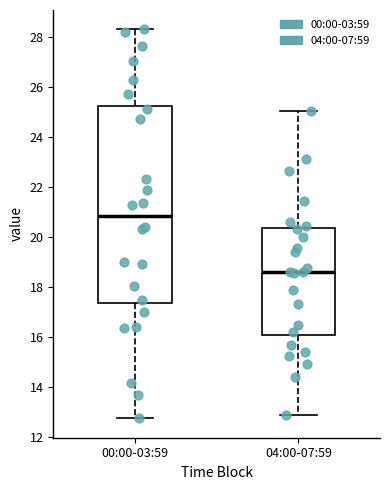

Reading left to right, transcribe this box plot: for each box, give where its median line is, the range the box spans, and where its two whiskers end, as read against the y-axis. The values are not printed on the chart, so give them approximately, as read against the axis.

00:00-03:59: median 20.8, box 17.4 to 25.2, whiskers 12.8 to 28.4
04:00-07:59: median 18.6, box 16.0 to 20.4, whiskers 12.8 to 25.0